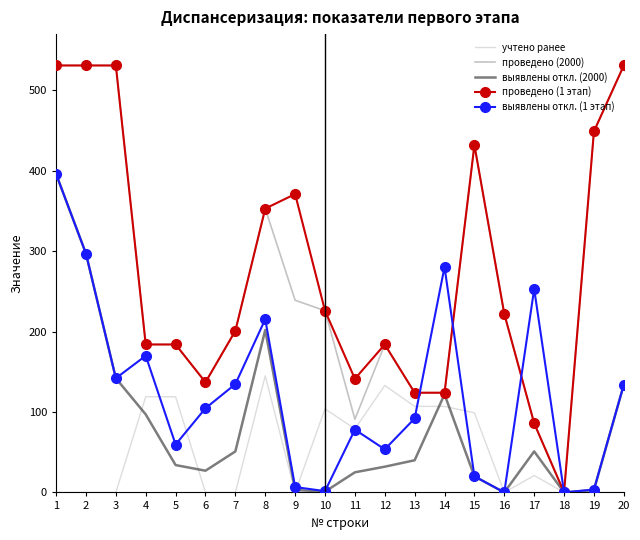

At which category is the sum across all series the highest?

1